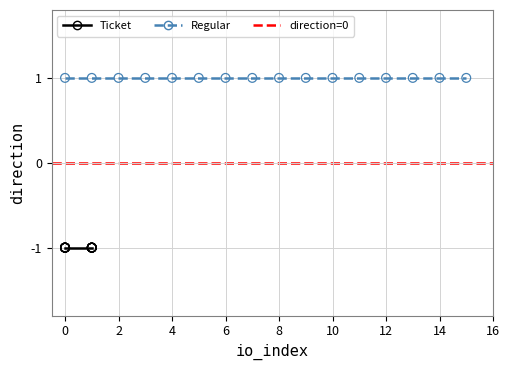

Which series contains the highest Y value?

Regular